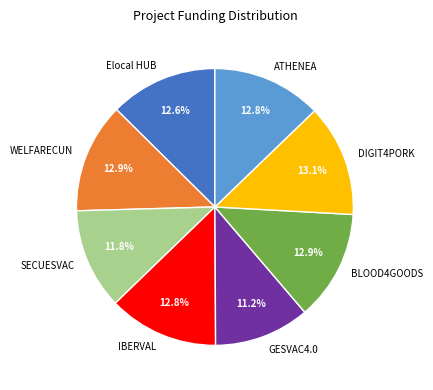

How much of the chart is everything except SECUESVAC?

88.2%